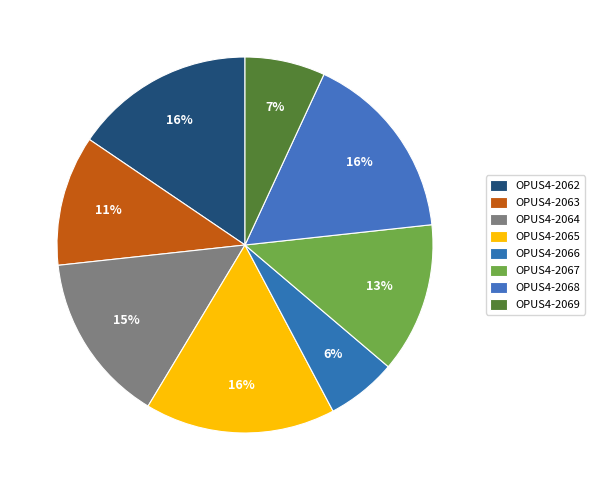

To the nearest percent, what is the average slice percentage?

12%